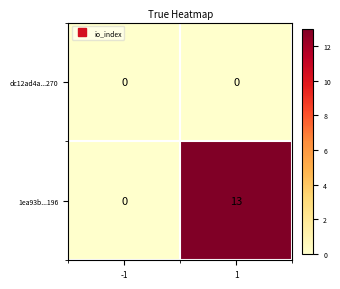

Reading left to right, transcribe all the data shown in this chart.

dc12ad4a...270: 0	0
1ea93b...196: 0	13